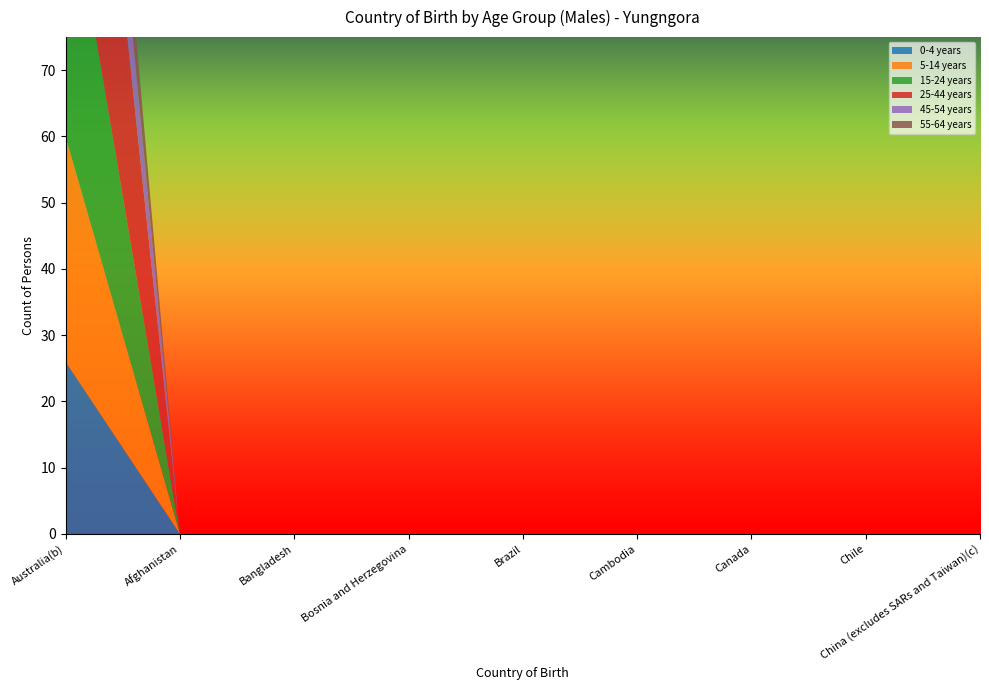

Reading left to right, what are all the values shown in this chart?

0-4 years: Australia(b)=26	Afghanistan=0	Bangladesh=0	Bosnia and Herzegovina=0	Brazil=0	Cambodia=0	Canada=0	Chile=0	China (excludes SARs and Taiwan)(c)=0
5-14 years: Australia(b)=34	Afghanistan=0	Bangladesh=0	Bosnia and Herzegovina=0	Brazil=0	Cambodia=0	Canada=0	Chile=0	China (excludes SARs and Taiwan)(c)=0
15-24 years: Australia(b)=42	Afghanistan=0	Bangladesh=0	Bosnia and Herzegovina=0	Brazil=0	Cambodia=0	Canada=0	Chile=0	China (excludes SARs and Taiwan)(c)=0
25-44 years: Australia(b)=61	Afghanistan=0	Bangladesh=0	Bosnia and Herzegovina=0	Brazil=0	Cambodia=0	Canada=0	Chile=0	China (excludes SARs and Taiwan)(c)=0
45-54 years: Australia(b)=19	Afghanistan=0	Bangladesh=0	Bosnia and Herzegovina=0	Brazil=0	Cambodia=0	Canada=0	Chile=0	China (excludes SARs and Taiwan)(c)=0
55-64 years: Australia(b)=14	Afghanistan=0	Bangladesh=0	Bosnia and Herzegovina=0	Brazil=0	Cambodia=0	Canada=0	Chile=0	China (excludes SARs and Taiwan)(c)=0